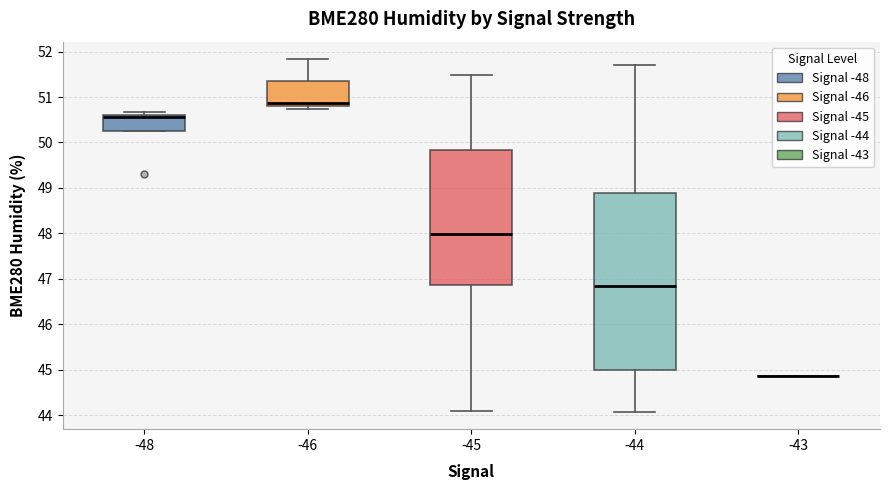

Reading left to right, transcribe this box plot: for each box, give where its median line is, the range the box spans, and where its two whiskers end, as read against the y-axis. The values are not printed on the chart, so give them approximately, as read against the axis.

-48: median 50.6 (drawn on the box's upper edge), box 50.2 to 50.6, whiskers 50.2 to 50.7
-46: median 50.9, box 50.8 to 51.3, whiskers 50.7 to 51.8
-45: median 48.0, box 46.9 to 49.8, whiskers 44.1 to 51.5
-44: median 46.9, box 45.0 to 48.9, whiskers 44.1 to 51.7
-43: box collapsed to a line at 44.9, whiskers 44.9 to 44.9